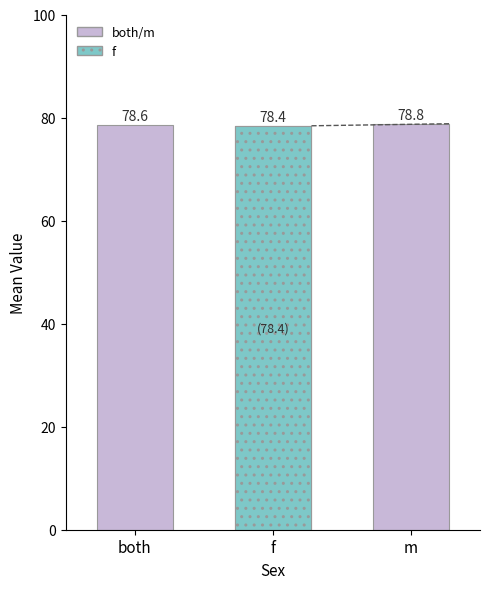

Reading left to right, what are all the values shown in this chart?

both=78.6	f=78.4	m=78.8